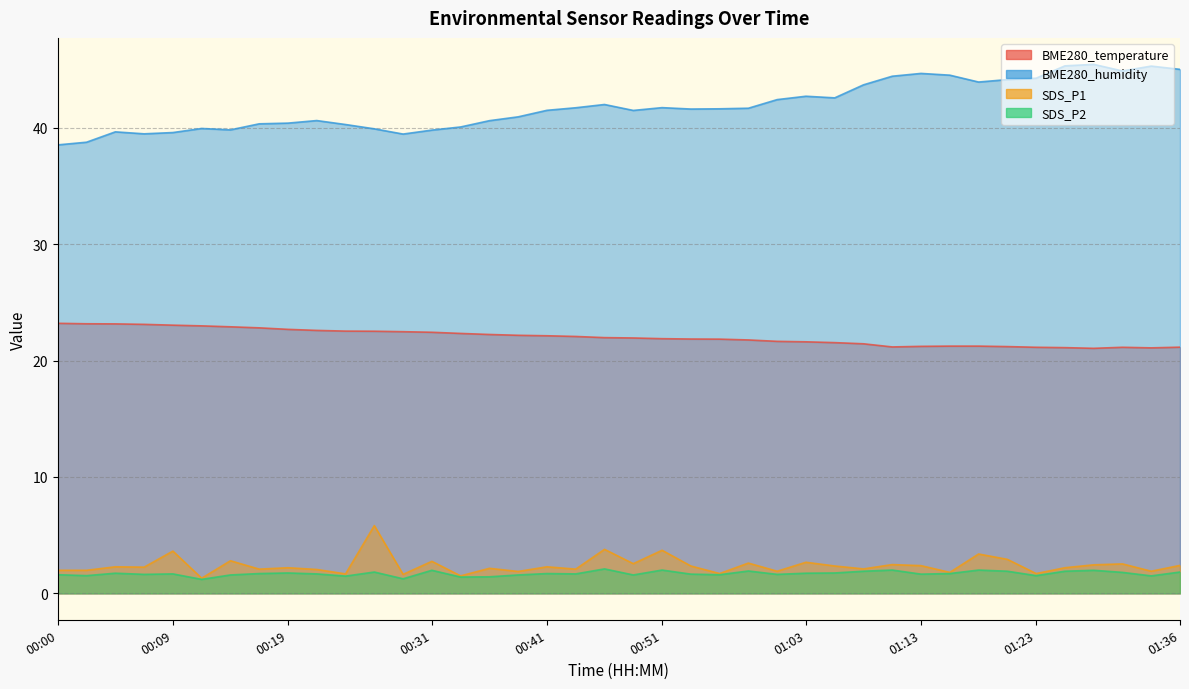

True or false: BME280_temperature and SDS_P1 cross at least once.

False